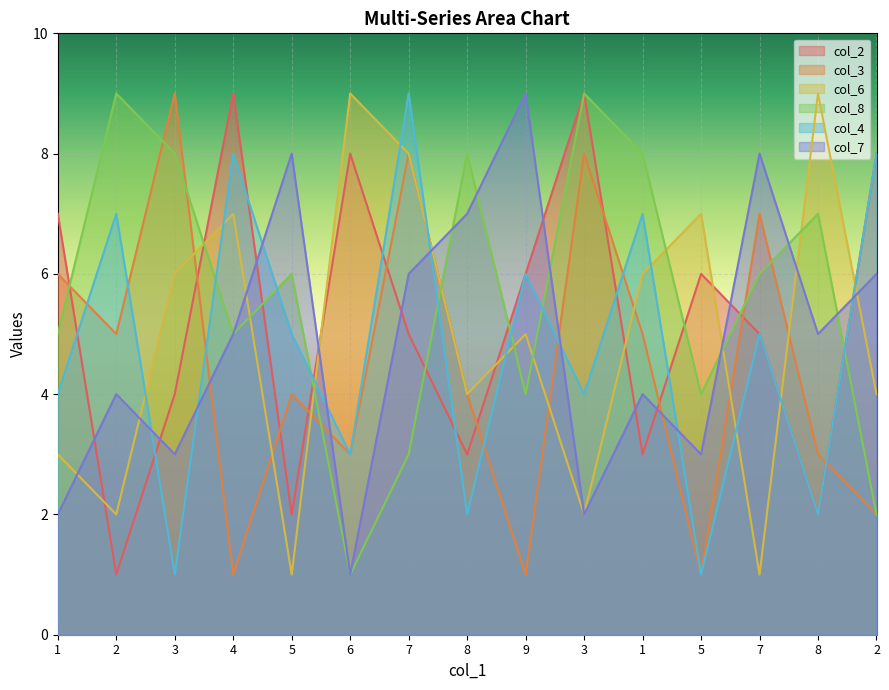

What is the lowest value of the col_7 series?

1